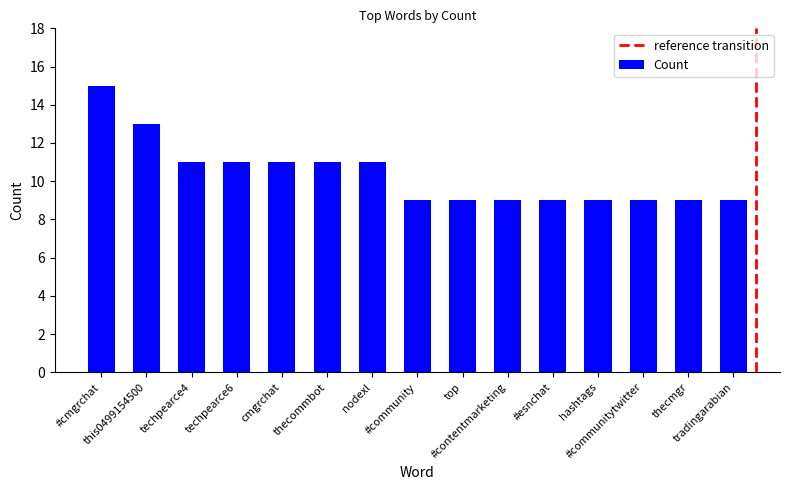

What is the ratio of the value at cmgrchat to the value at hashtags?

1.2